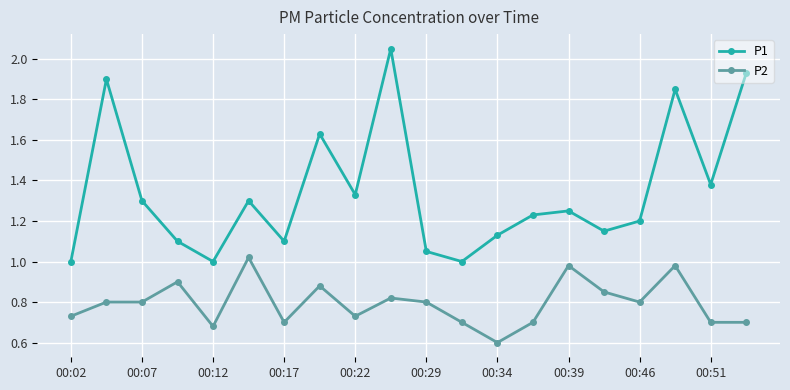

What are all the series names shown in the legend?

P1, P2